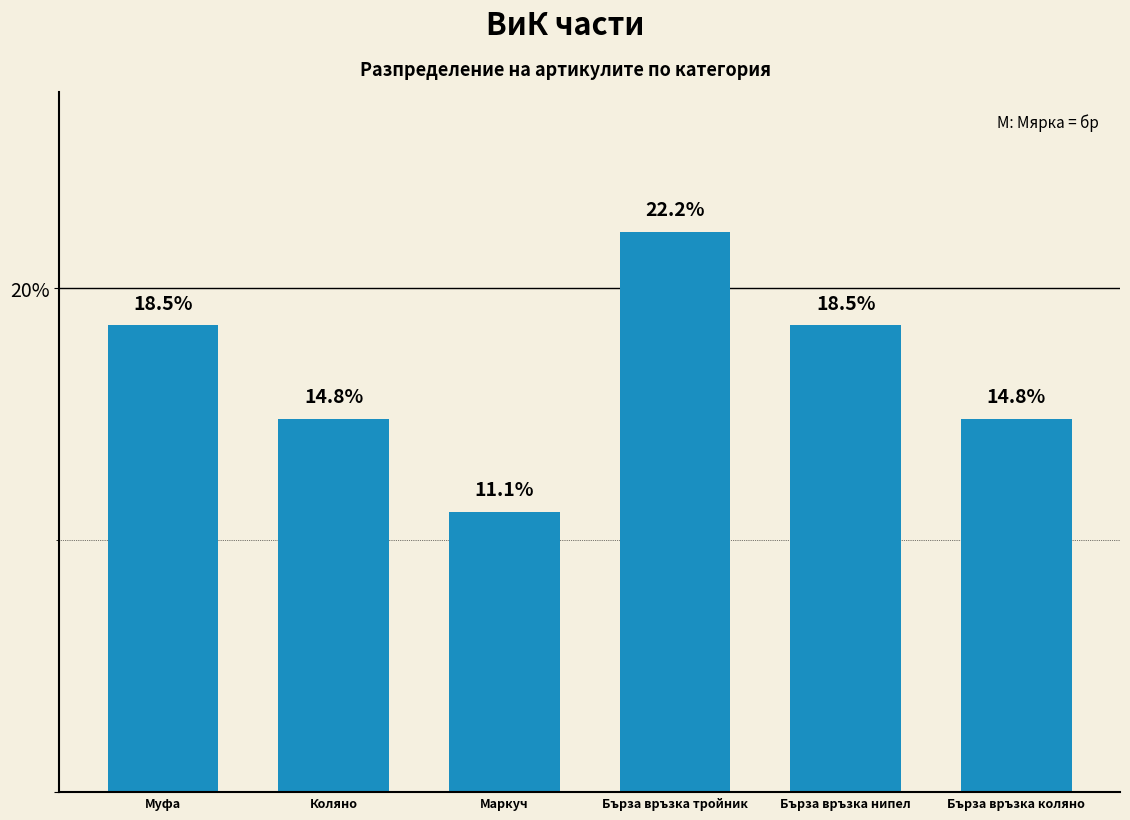

What is the difference between the second highest and second lowest values?

3.7